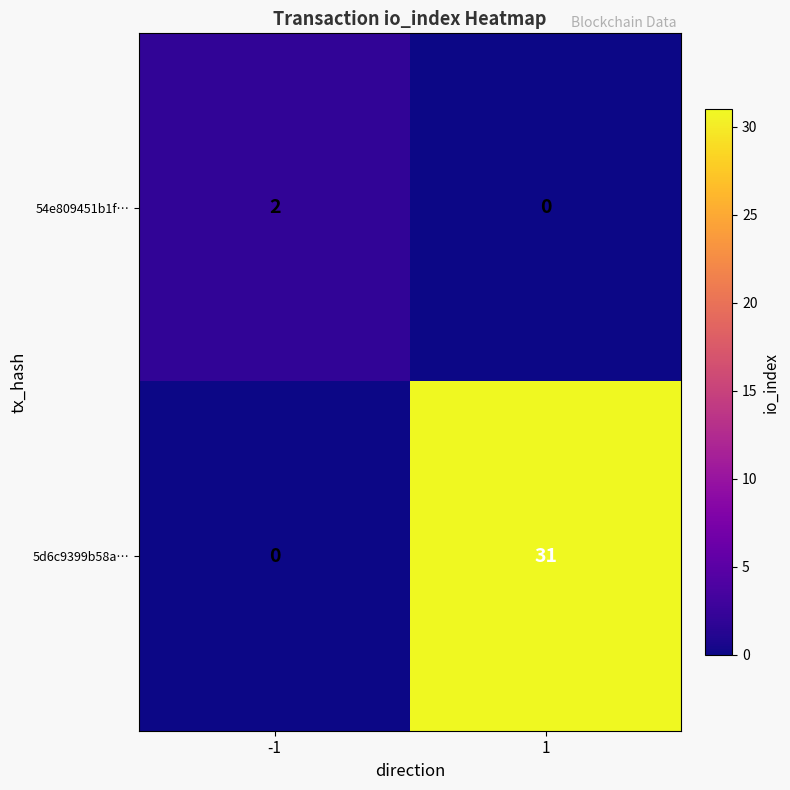

Is it true that 5d6c9399b58a… equals -20 at -1?

False